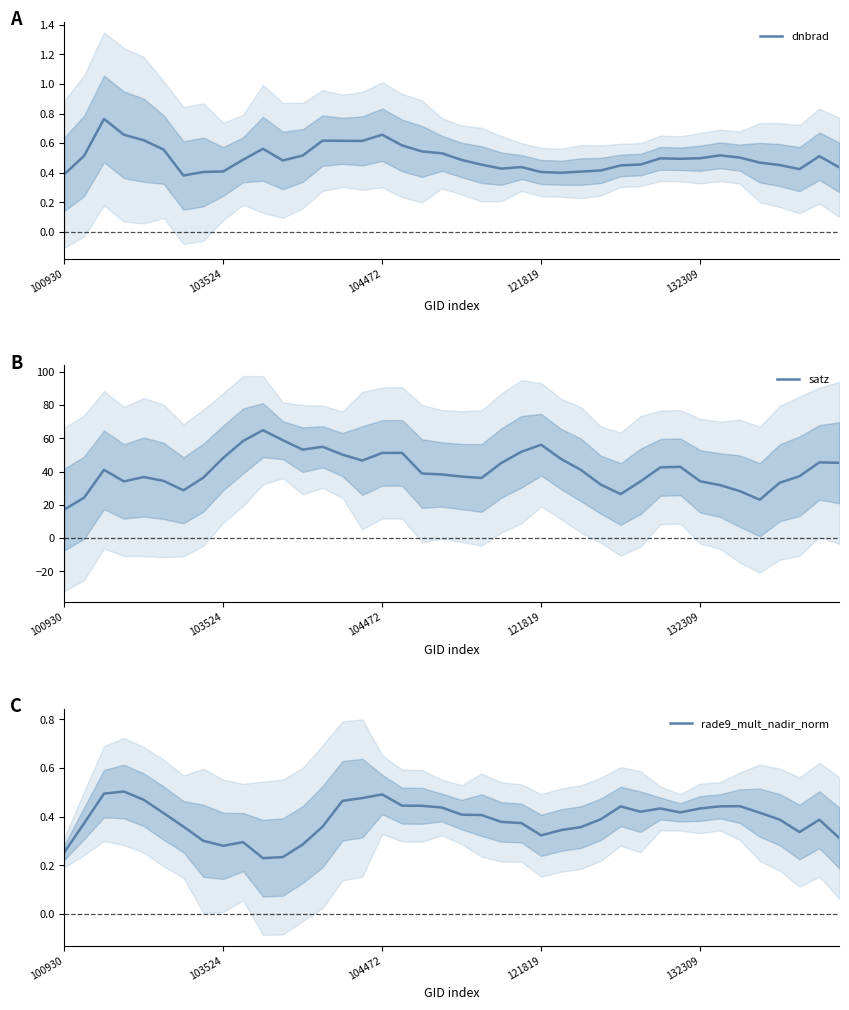

What is the smallest value displayed?

0.2